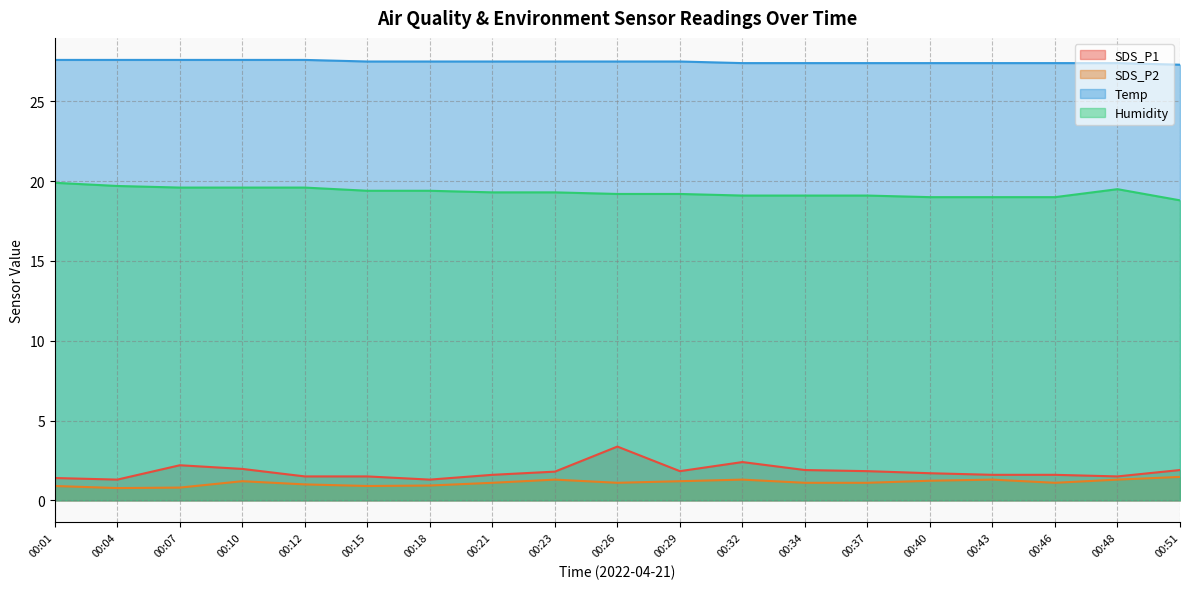

Which series has the widest spread of values?

SDS_P1